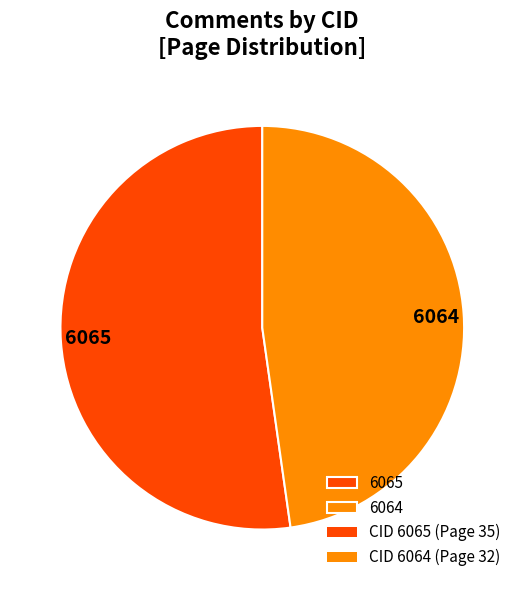

What is the majority slice?

6065